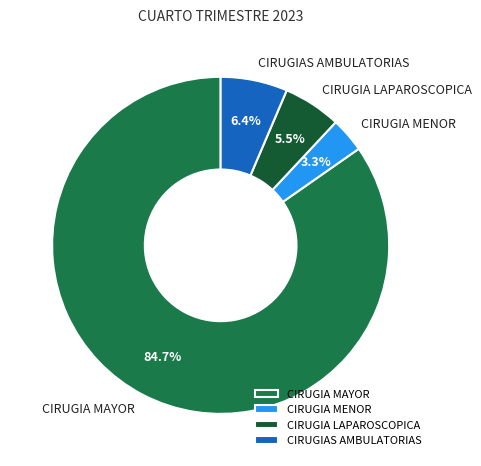

What is the ratio of the value at CIRUGIA MENOR to the value at CIRUGIAS AMBULATORIAS?

0.5